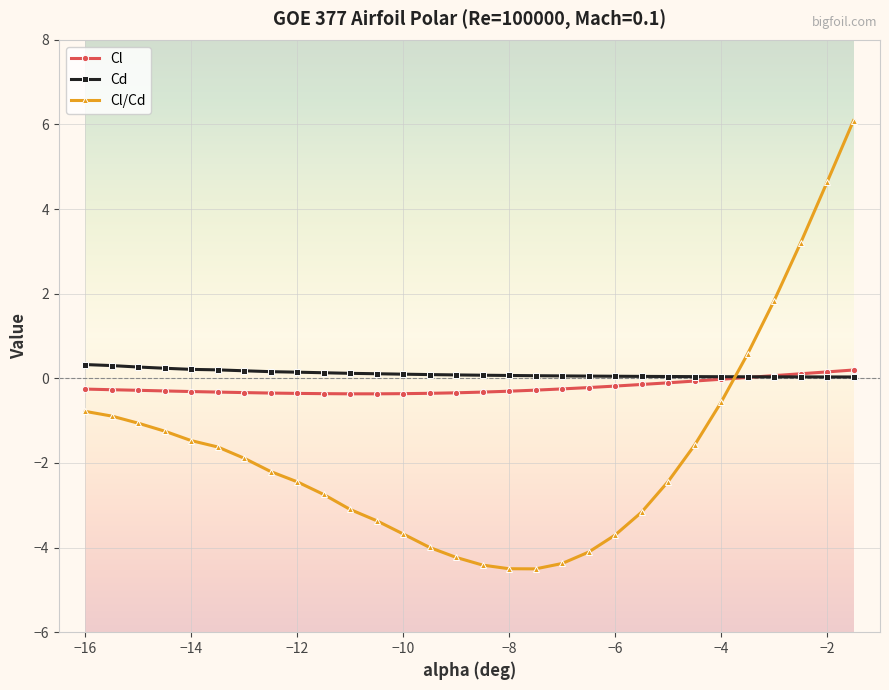

What is the value of the Cl point at the 6th from the left?

-0.3